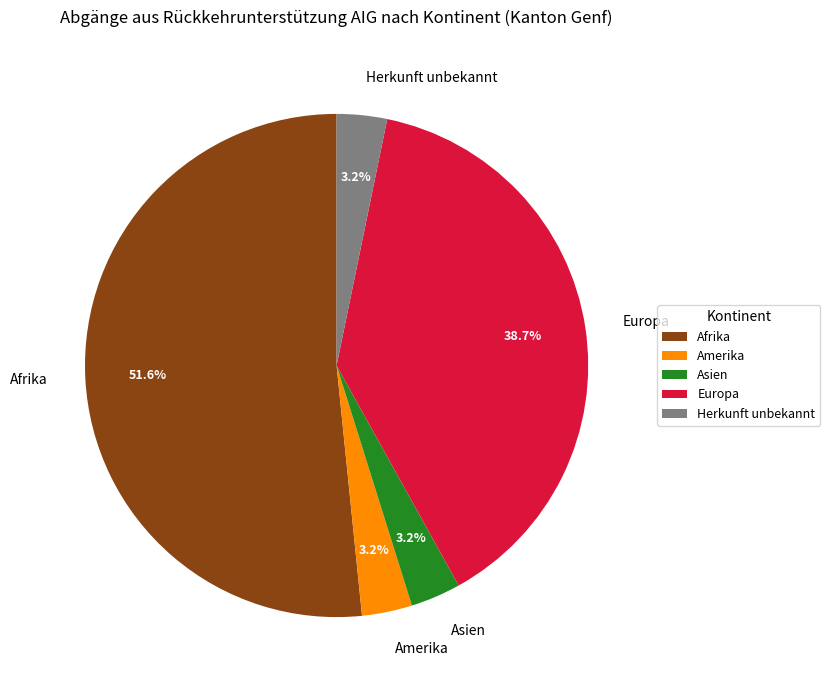

Between Herkunft unbekannt and Afrika, which is larger?

Afrika